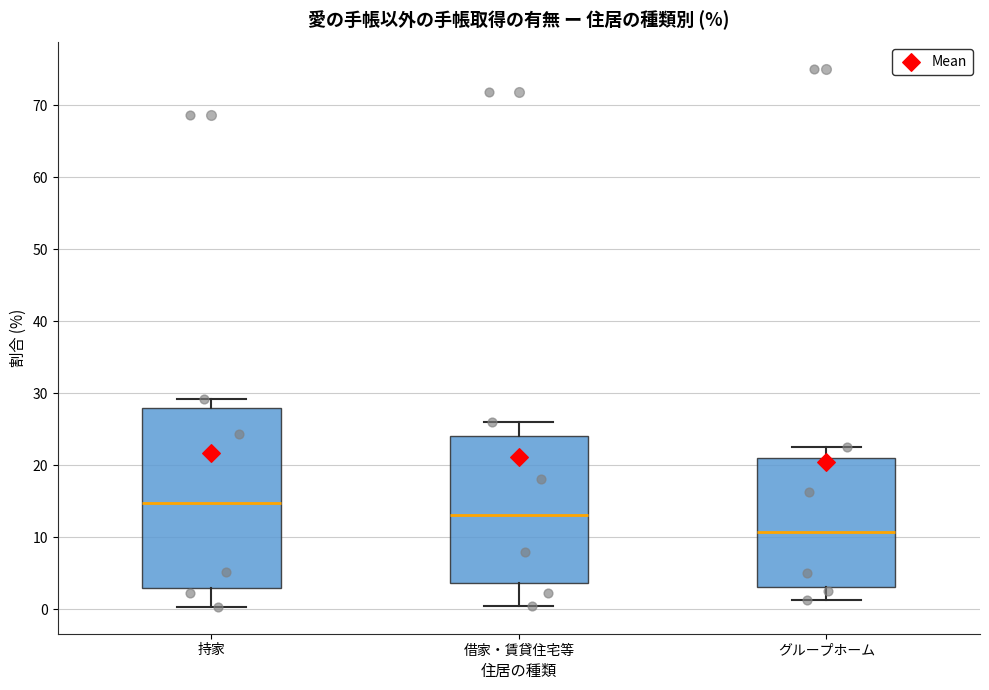

Reading left to right, transcribe this box plot: for each box, give where its median line is, the range the box spans, and where its two whiskers end, as read against the y-axis. The values are not printed on the chart, so give them approximately, as read against the axis.

持家: median 15, box 3 to 28, whiskers 0 to 29
借家・賃貸住宅等: median 13, box 4 to 24, whiskers 0 to 26
グループホーム: median 11, box 3 to 21, whiskers 1 to 23